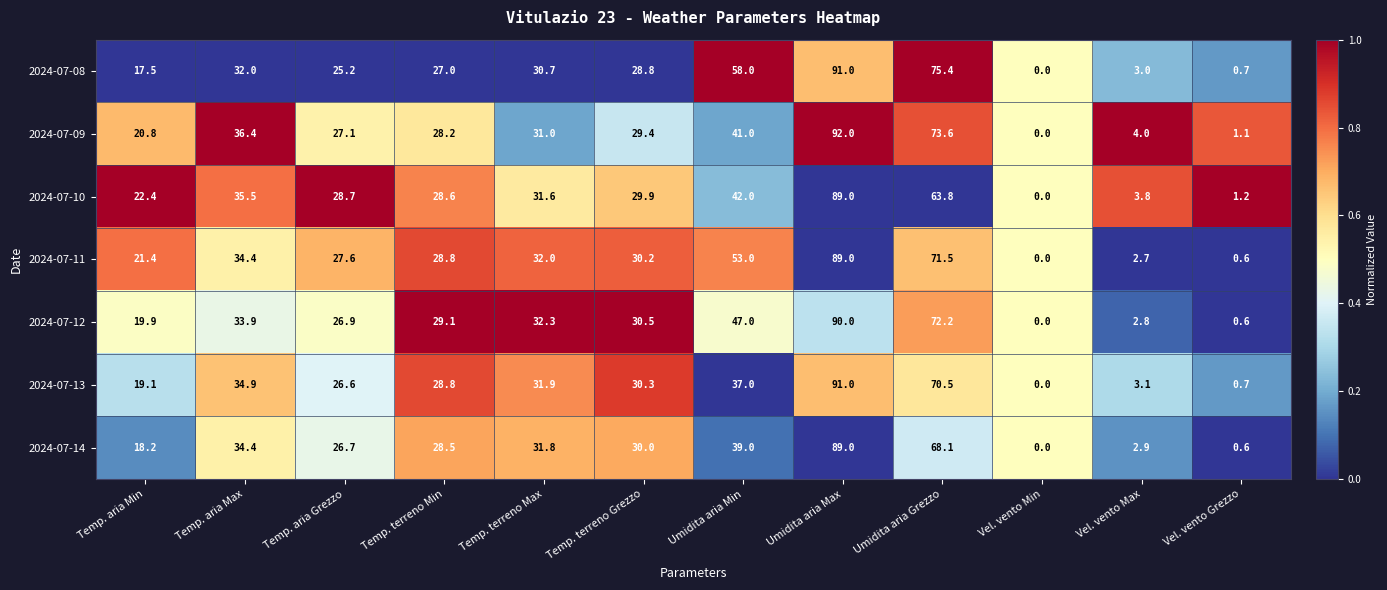

Which series has the largest total across all categories?

2024-07-11